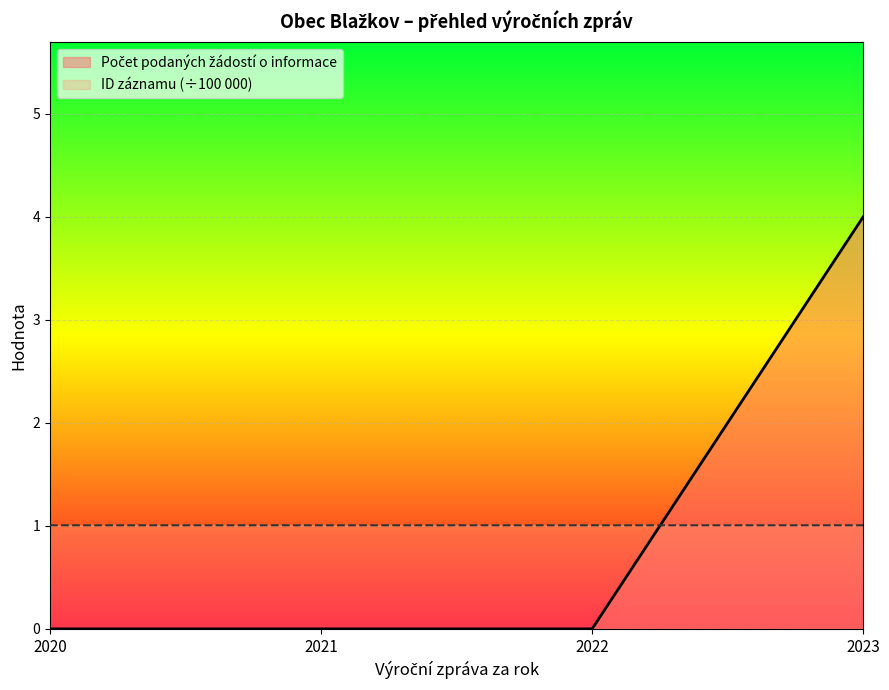

At which category does the chart reach its peak across all series?

2023